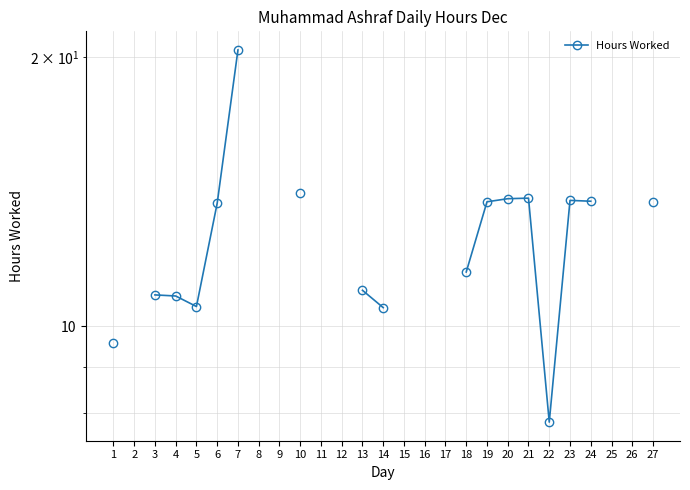

How many lines are shown in the chart?

1